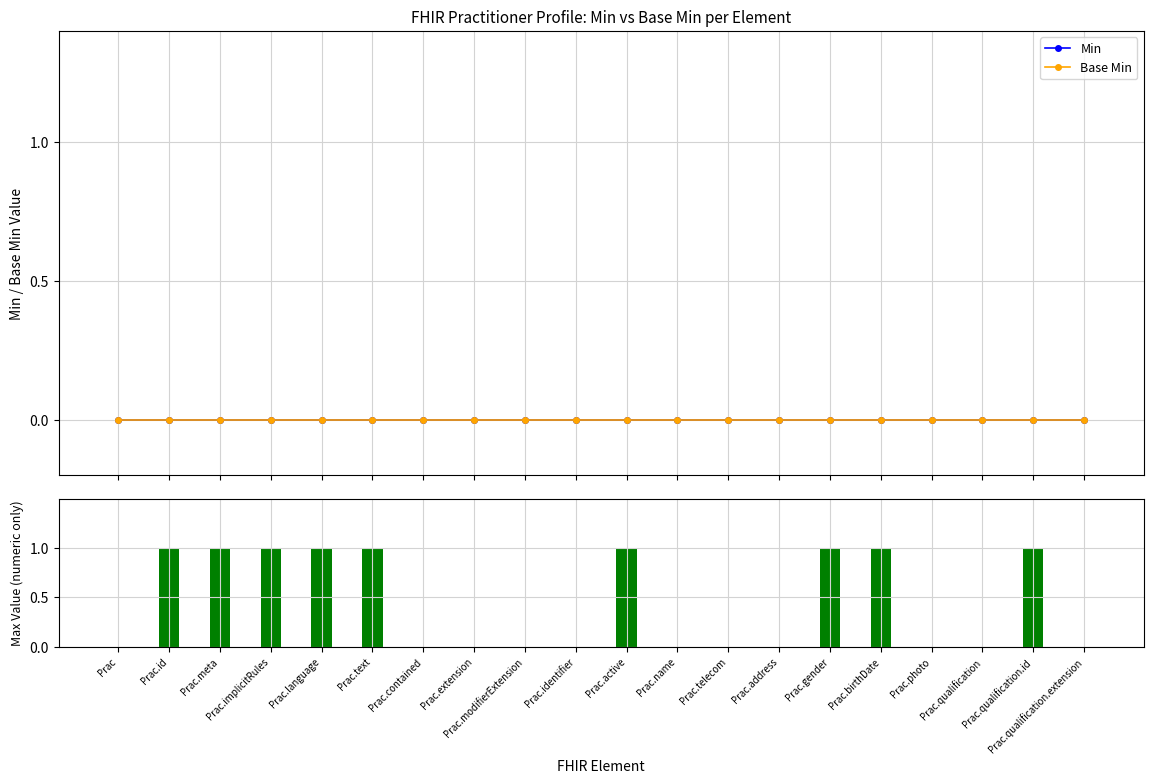

Reading left to right, extract all data points from this chart.

Min: Prac=0	Prac.id=0	Prac.meta=0	Prac.implicitRules=0	Prac.language=0	Prac.text=0	Prac.contained=0	Prac.extension=0	Prac.modifierExtension=0	Prac.identifier=0	Prac.active=0	Prac.name=0	Prac.telecom=0	Prac.address=0	Prac.gender=0	Prac.birthDate=0	Prac.photo=0	Prac.qualification=0	Prac.qualification.id=0	Prac.qualification.extension=0
Base Min: Prac=0	Prac.id=0	Prac.meta=0	Prac.implicitRules=0	Prac.language=0	Prac.text=0	Prac.contained=0	Prac.extension=0	Prac.modifierExtension=0	Prac.identifier=0	Prac.active=0	Prac.name=0	Prac.telecom=0	Prac.address=0	Prac.gender=0	Prac.birthDate=0	Prac.photo=0	Prac.qualification=0	Prac.qualification.id=0	Prac.qualification.extension=0
Max (numeric): Prac=0	Prac.id=1	Prac.meta=1	Prac.implicitRules=1	Prac.language=1	Prac.text=1	Prac.contained=0	Prac.extension=0	Prac.modifierExtension=0	Prac.identifier=0	Prac.active=1	Prac.name=0	Prac.telecom=0	Prac.address=0	Prac.gender=1	Prac.birthDate=1	Prac.photo=0	Prac.qualification=0	Prac.qualification.id=1	Prac.qualification.extension=0